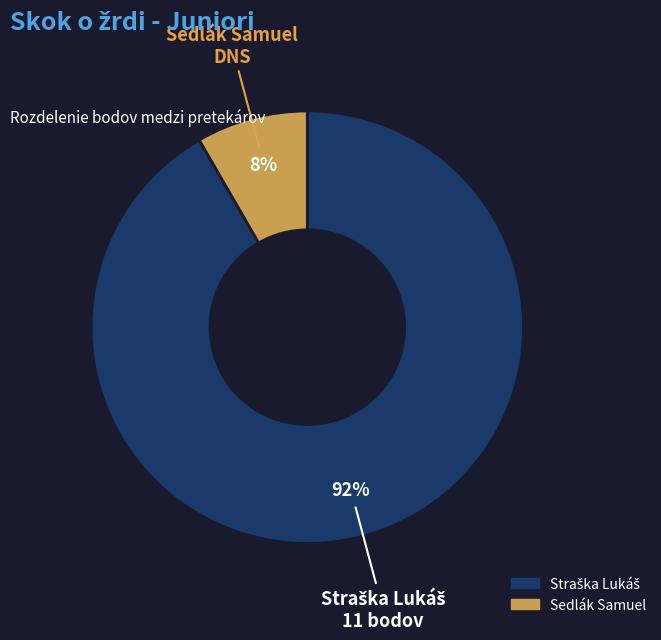

What percentage is the Sedlák Samuel slice, to the nearest percent?

8%